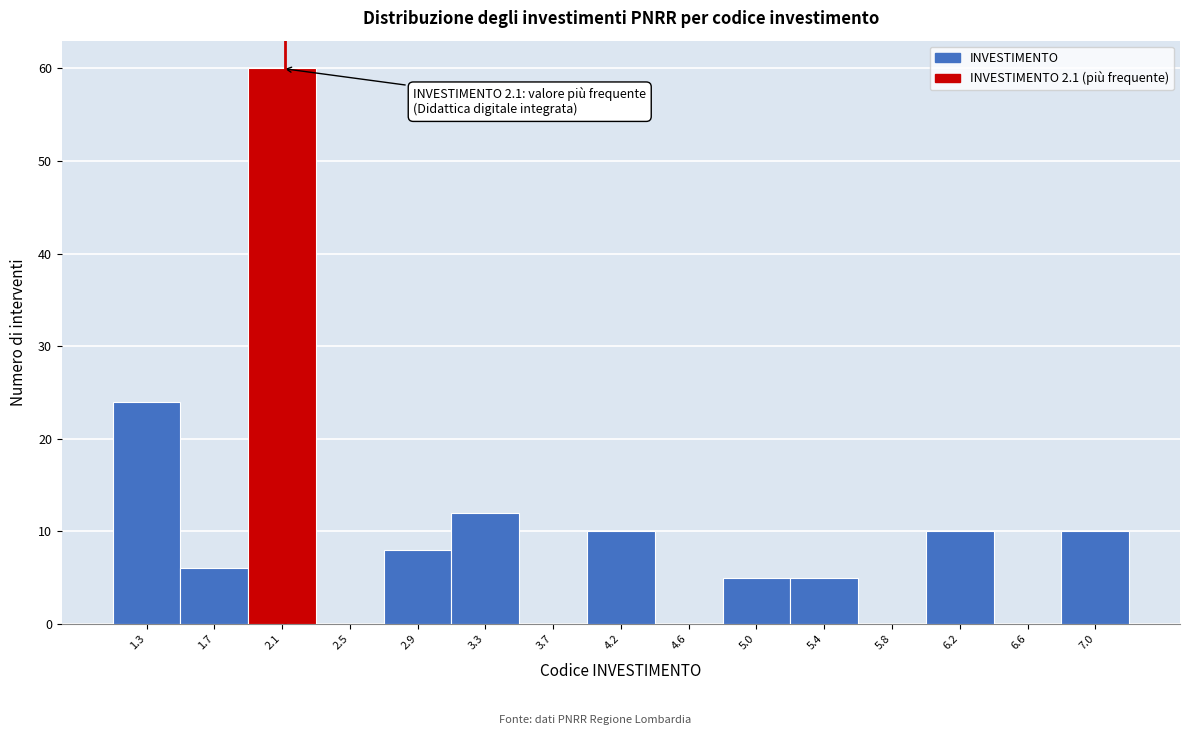

Over which range of the x-axis is the bar tallest?

1.90 to 2.30